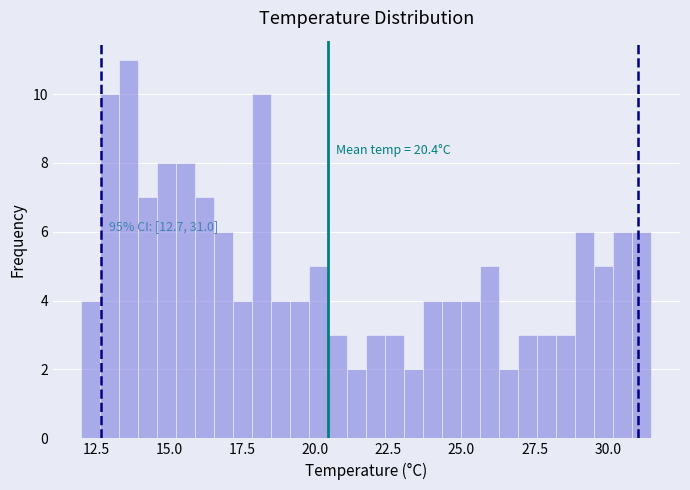

Read against the x-axis, roughly where is the centre of the tallest bar?

13.5